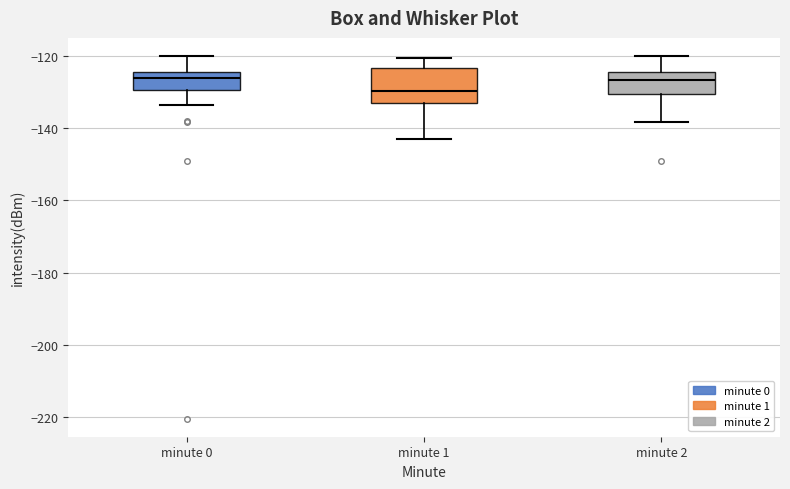

Reading left to right, transcribe this box plot: for each box, give where its median line is, the range the box spans, and where its two whiskers end, as read against the y-axis. The values are not printed on the chart, so give them approximately, as read against the axis.

minute 0: median -126, box -130 to -124, whiskers -134 to -120
minute 1: median -130, box -134 to -124, whiskers -144 to -120
minute 2: median -126, box -130 to -124, whiskers -138 to -120